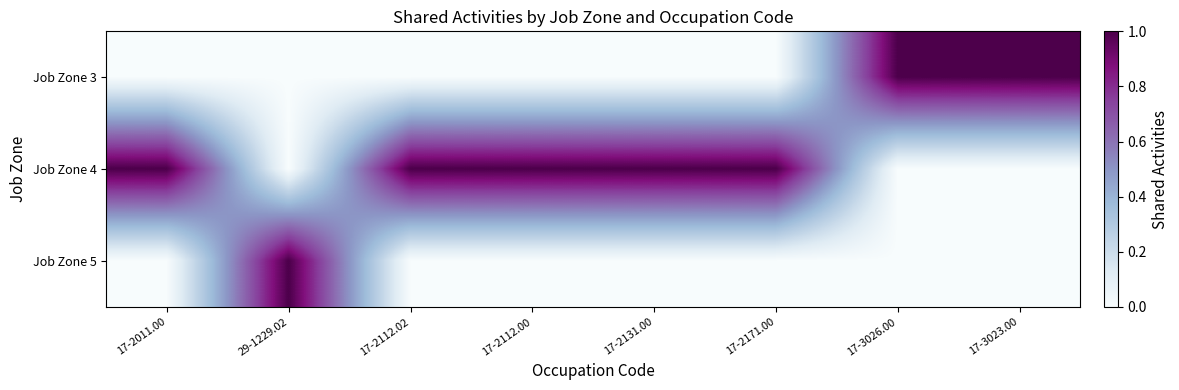

At 29-1229.02, list the series in order from smallest to largest.

Job Zone 3, Job Zone 4, Job Zone 5